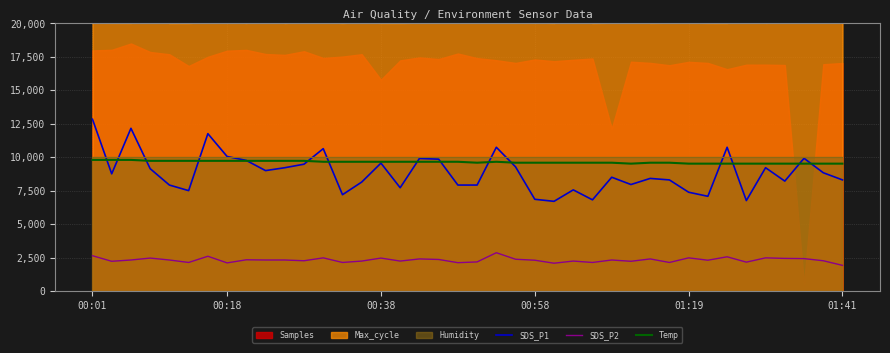

How many data points in Temp are above 9660?

12